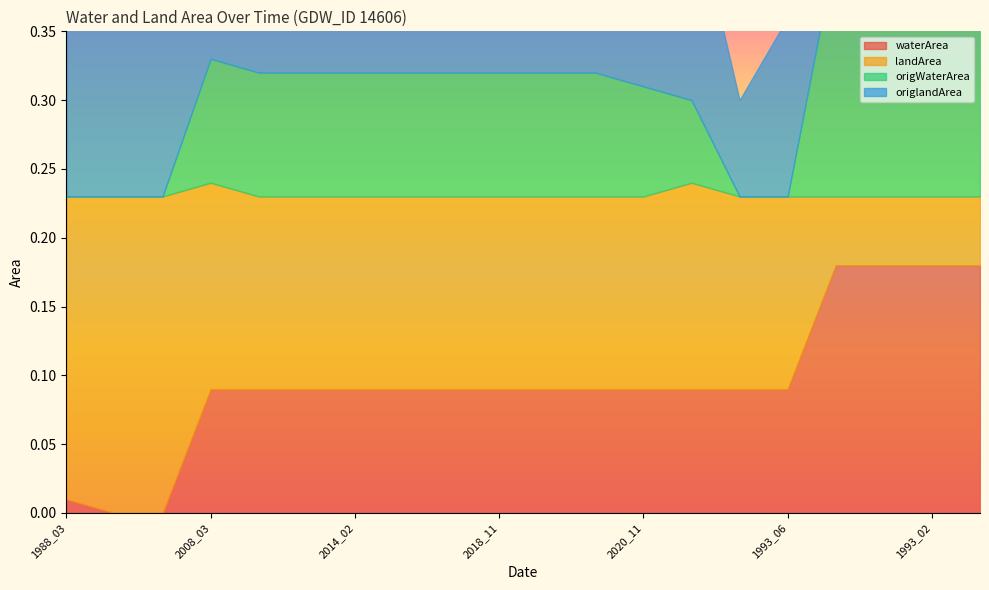

At which category does the chart reach its peak across all series?

2002_04